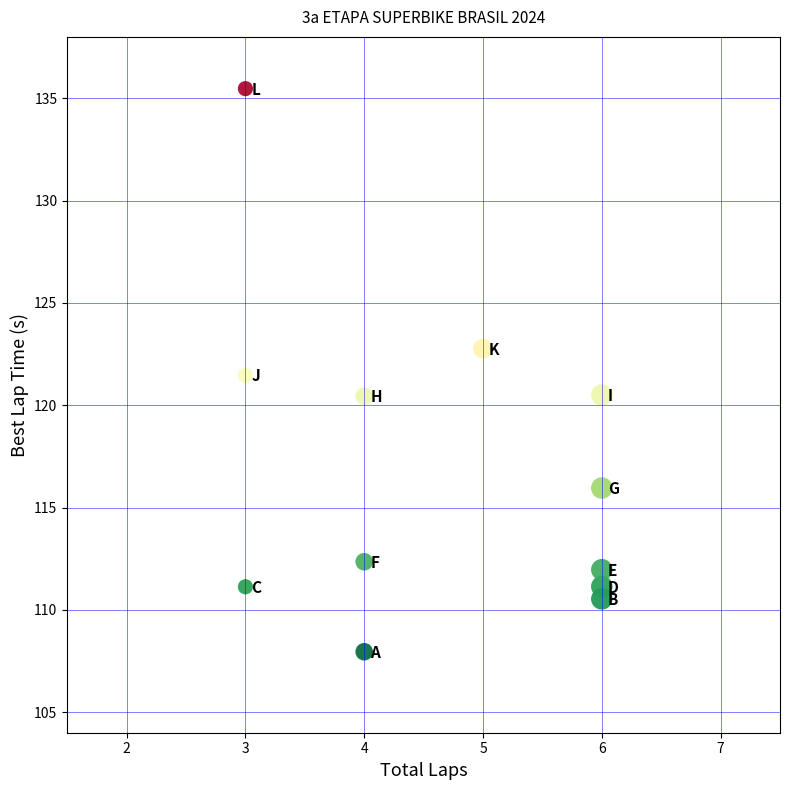

What is the range of Y values (max minus min)?

27.5